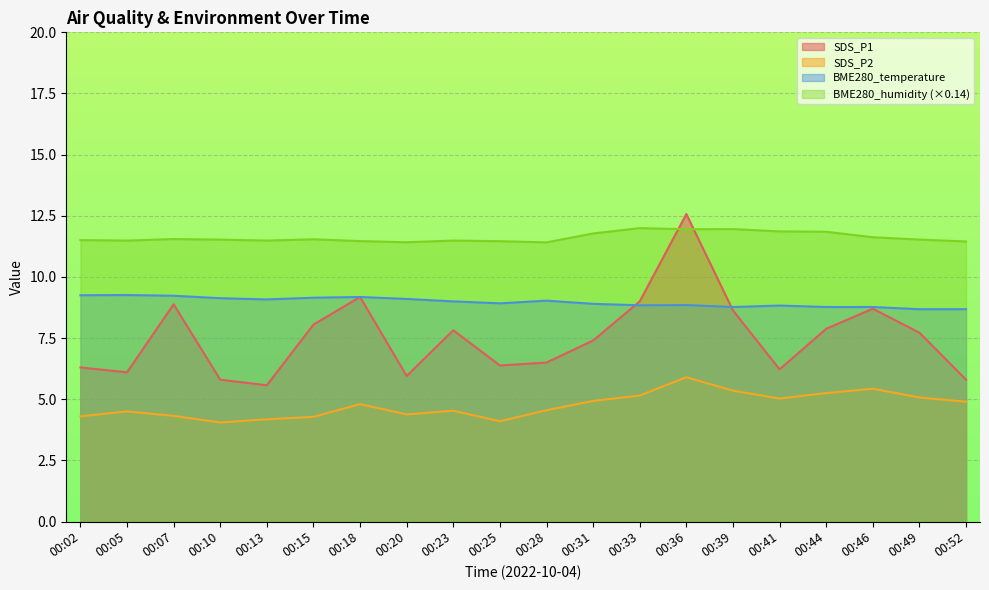

At which category does SDS_P1 reach its first local peak?

00:07